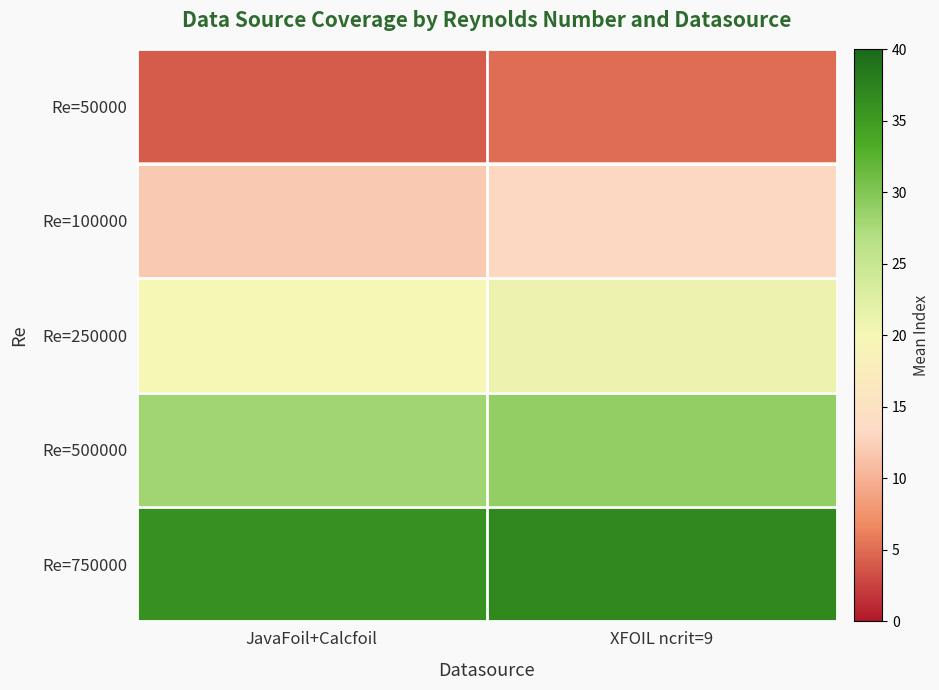

Reading right to left, what are all the values shown in this chart?

Re=50000: XFOIL ncrit=9=5	JavaFoil+Calcfoil=4
Re=100000: XFOIL ncrit=9=13	JavaFoil+Calcfoil=12
Re=250000: XFOIL ncrit=9=21	JavaFoil+Calcfoil=20
Re=500000: XFOIL ncrit=9=29	JavaFoil+Calcfoil=28
Re=750000: XFOIL ncrit=9=37	JavaFoil+Calcfoil=36